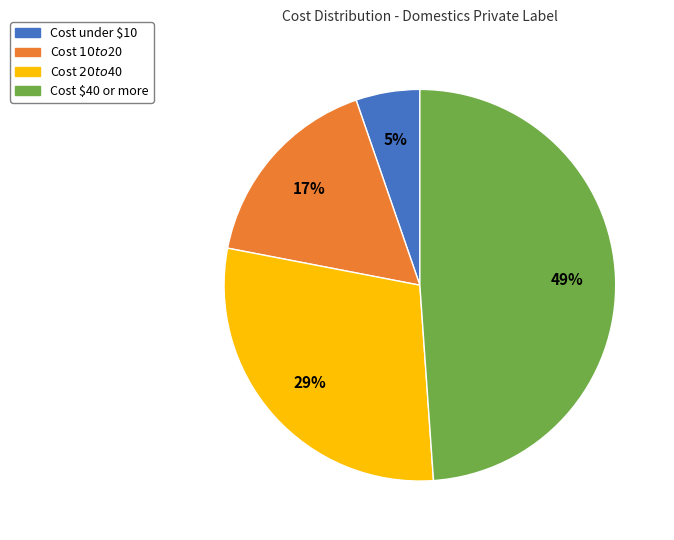

To the nearest percent, what is the difference between the largest and smallest slice percentages?

44%